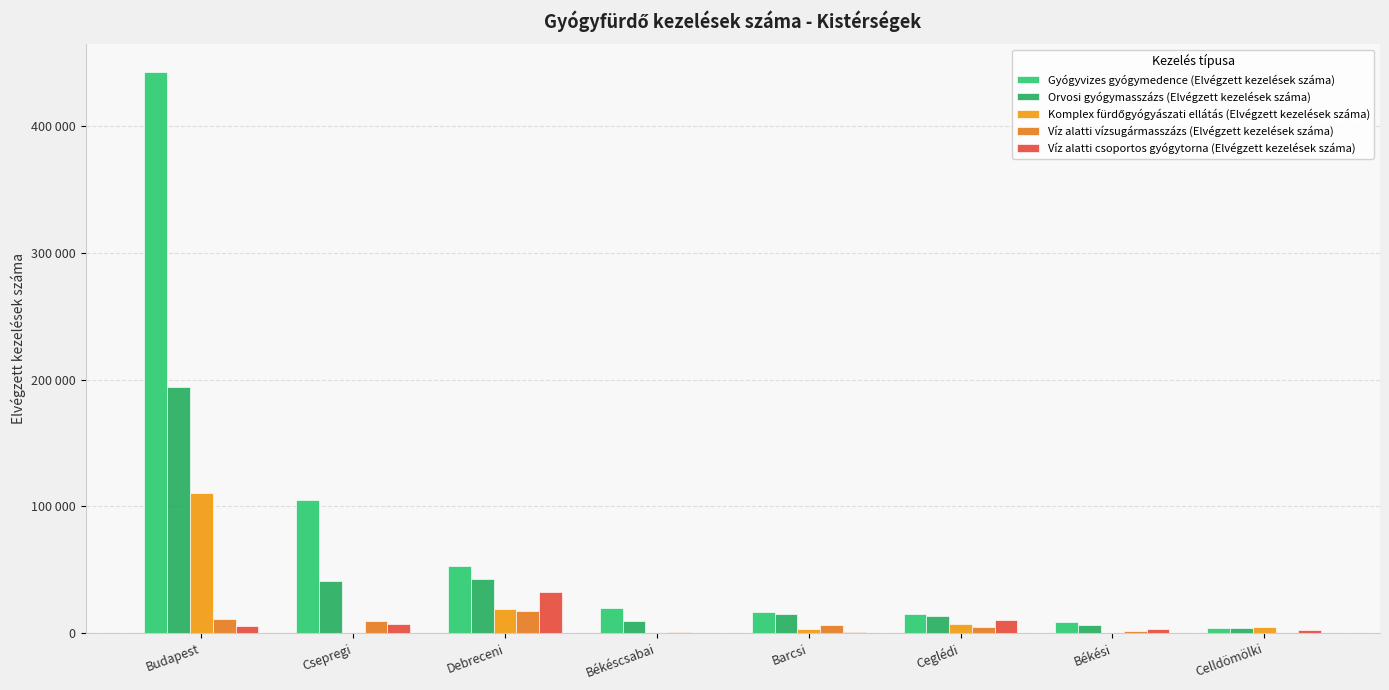

At which label does Víz alatti csoportos gyógytorna (Elvégzett kezelések száma) reach its minimum?

Békéscsabai